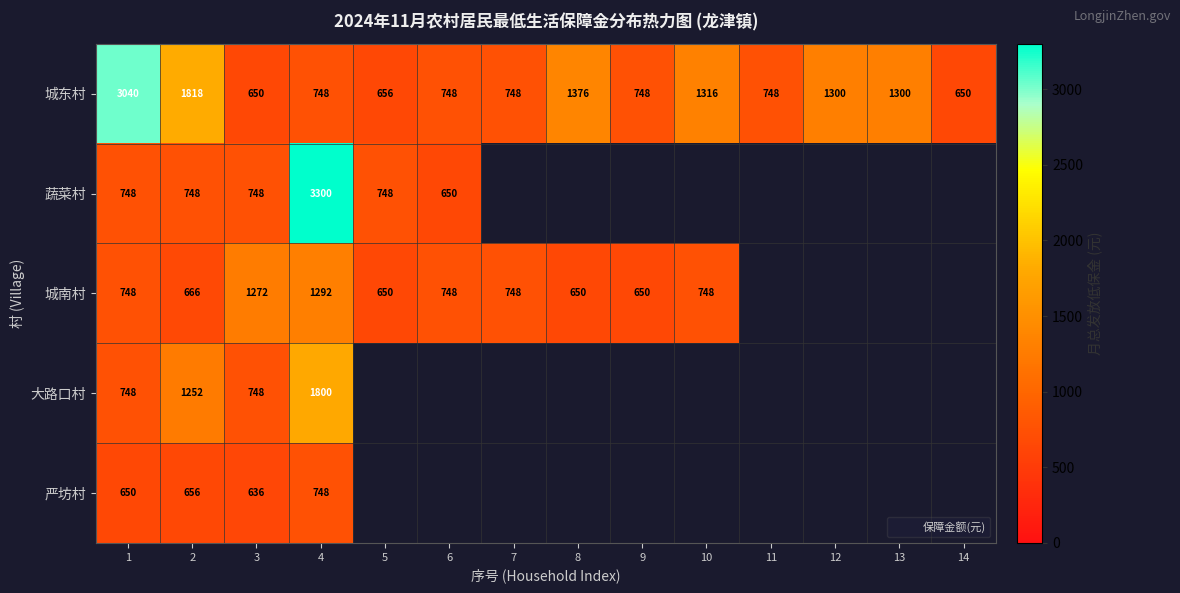

What value does the 城南村 series have at 6?

748.0